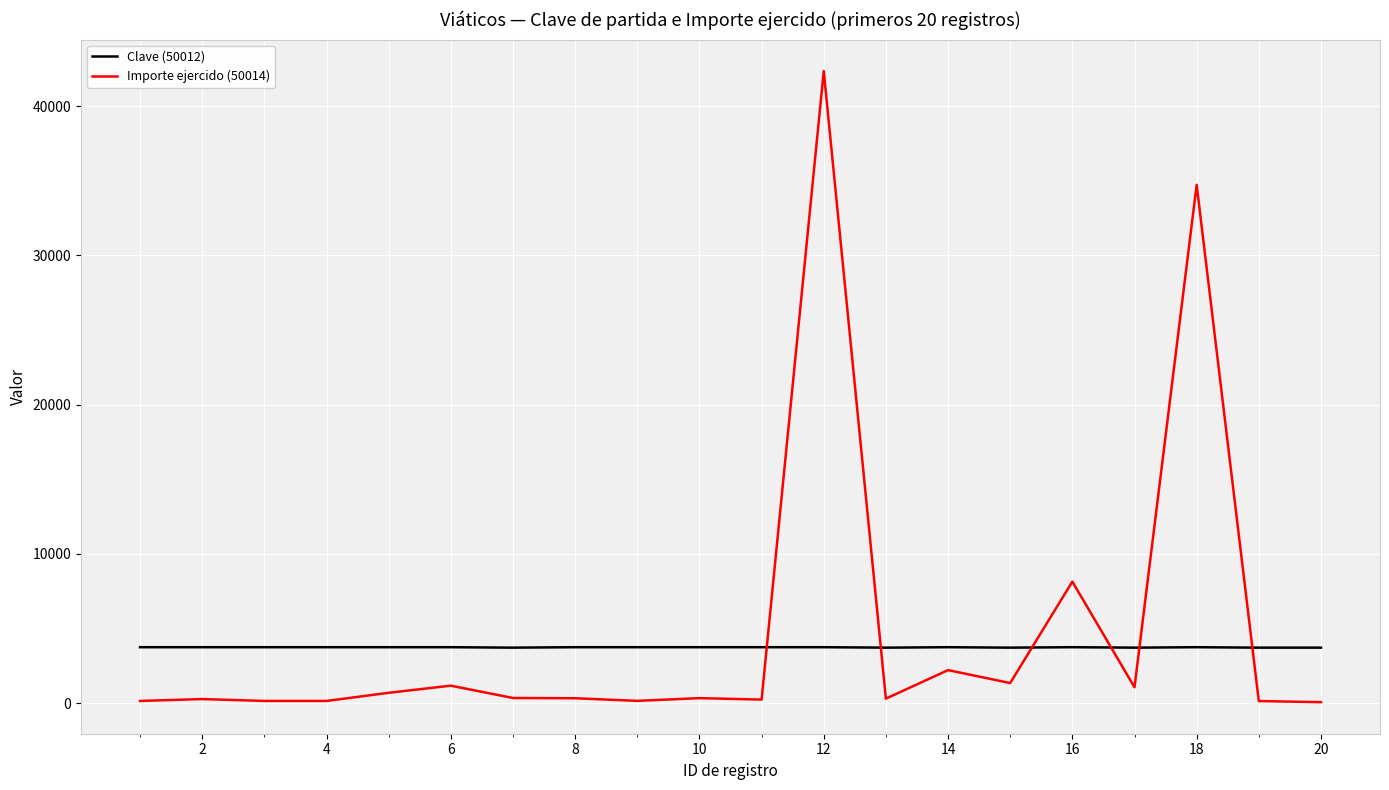

How many times do Importe ejercido (50014) and Clave (50012) cross each other?

6